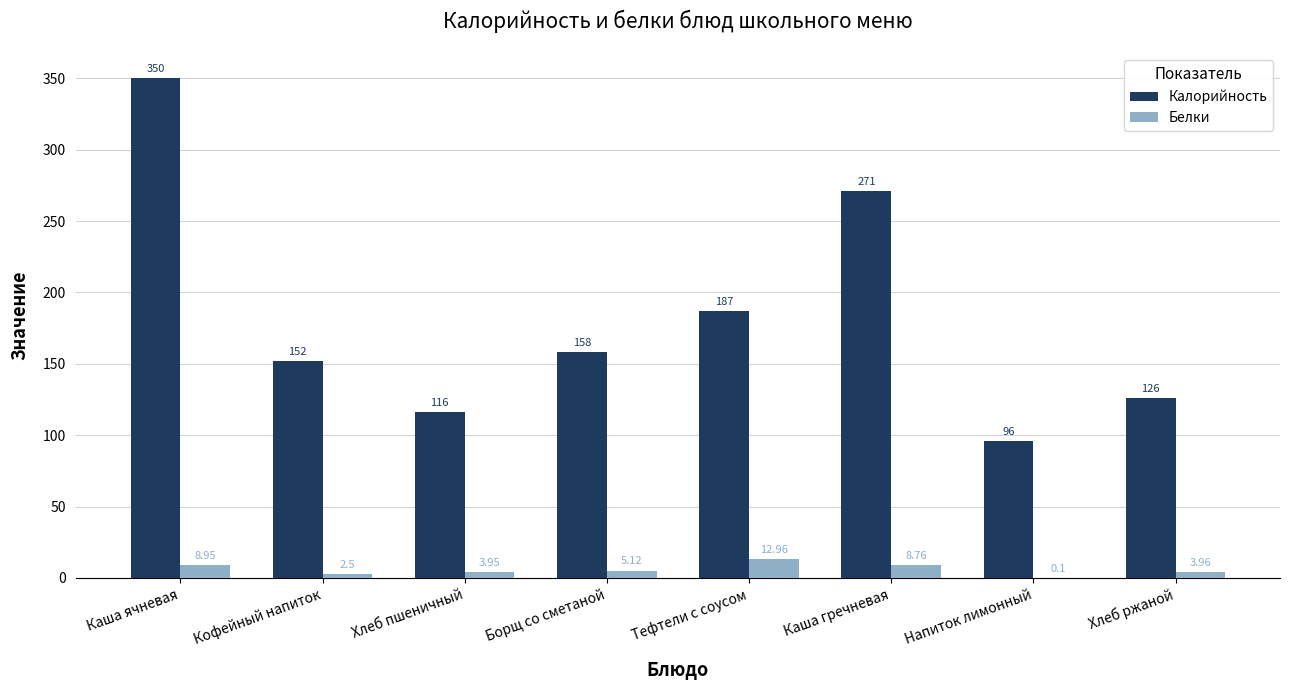

Which series has the largest total across all categories?

Калорийность